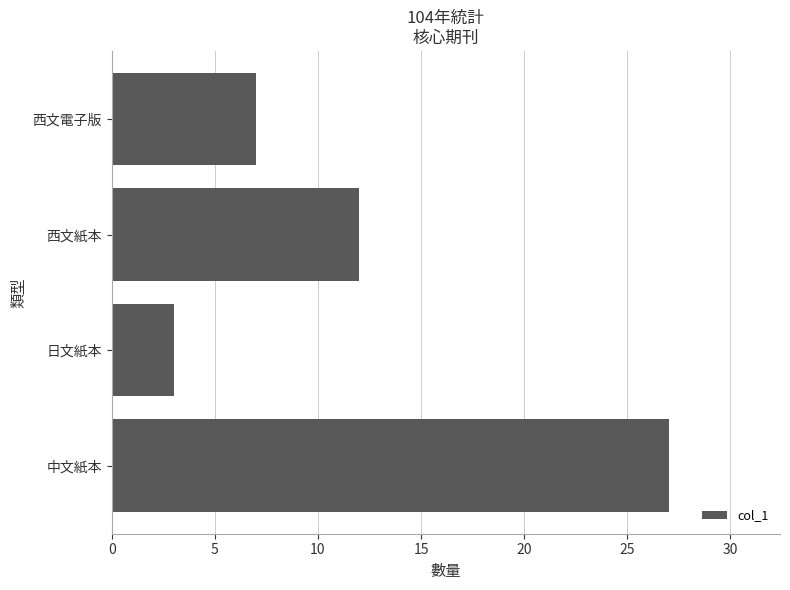

What is the change in value from 日文紙本 to 西文電子版?

+4